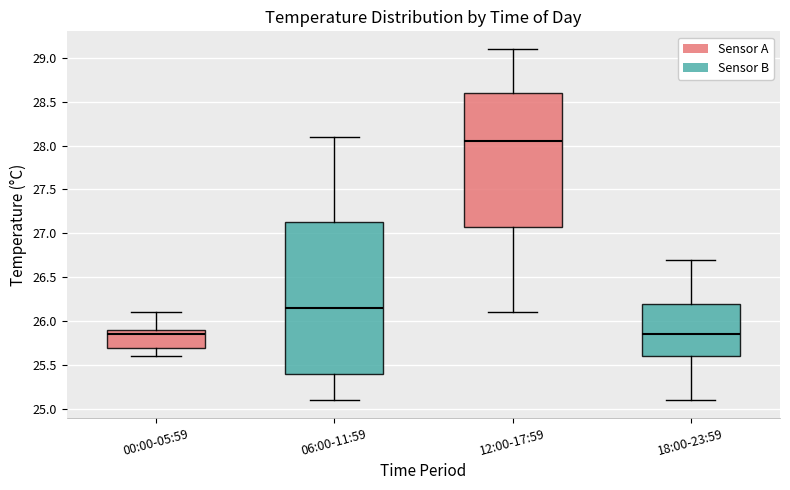

Reading left to right, transcribe this box plot: for each box, give where its median line is, the range the box spans, and where its two whiskers end, as read against the y-axis. The values are not printed on the chart, so give them approximately, as read against the axis.

00:00-05:59: median 25.85, box 25.70 to 25.90, whiskers 25.60 to 26.10
06:00-11:59: median 26.15, box 25.40 to 27.15, whiskers 25.10 to 28.10
12:00-17:59: median 28.05, box 27.10 to 28.60, whiskers 26.10 to 29.10
18:00-23:59: median 25.85, box 25.60 to 26.20, whiskers 25.10 to 26.70